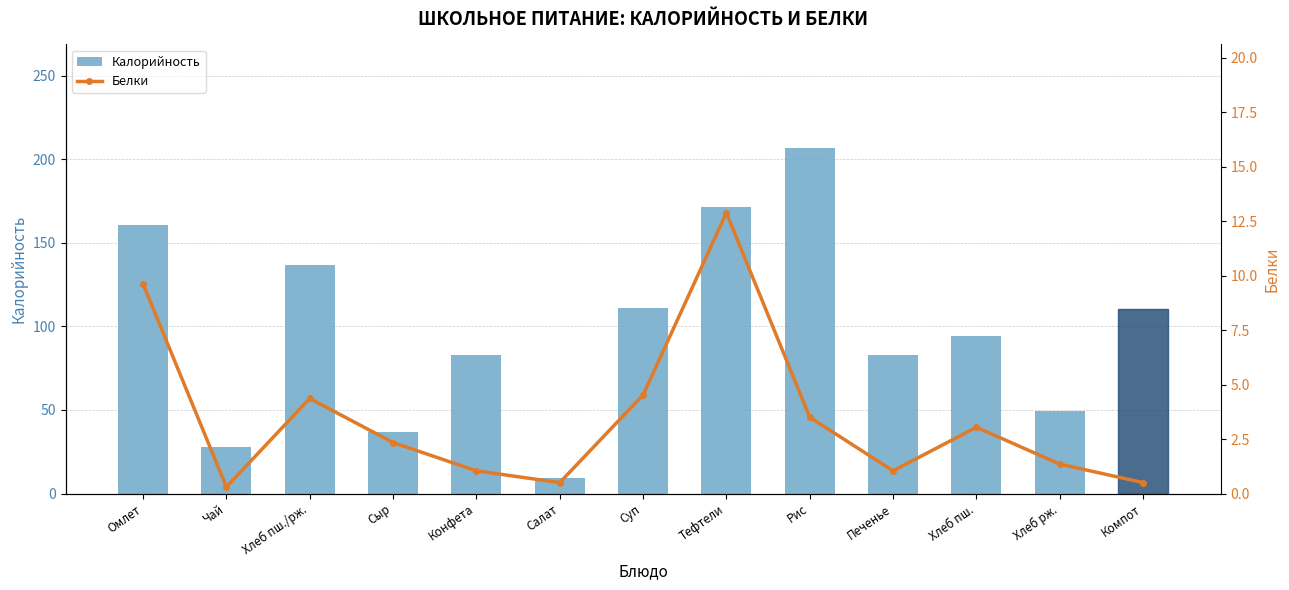

List the labels in order of Белки value, largest first.

Тефтели, Омлет, Суп, Хлеб пш./рж., Рис, Хлеб пш., Сыр, Хлеб рж., Конфета, Печенье, Салат, Компот, Чай